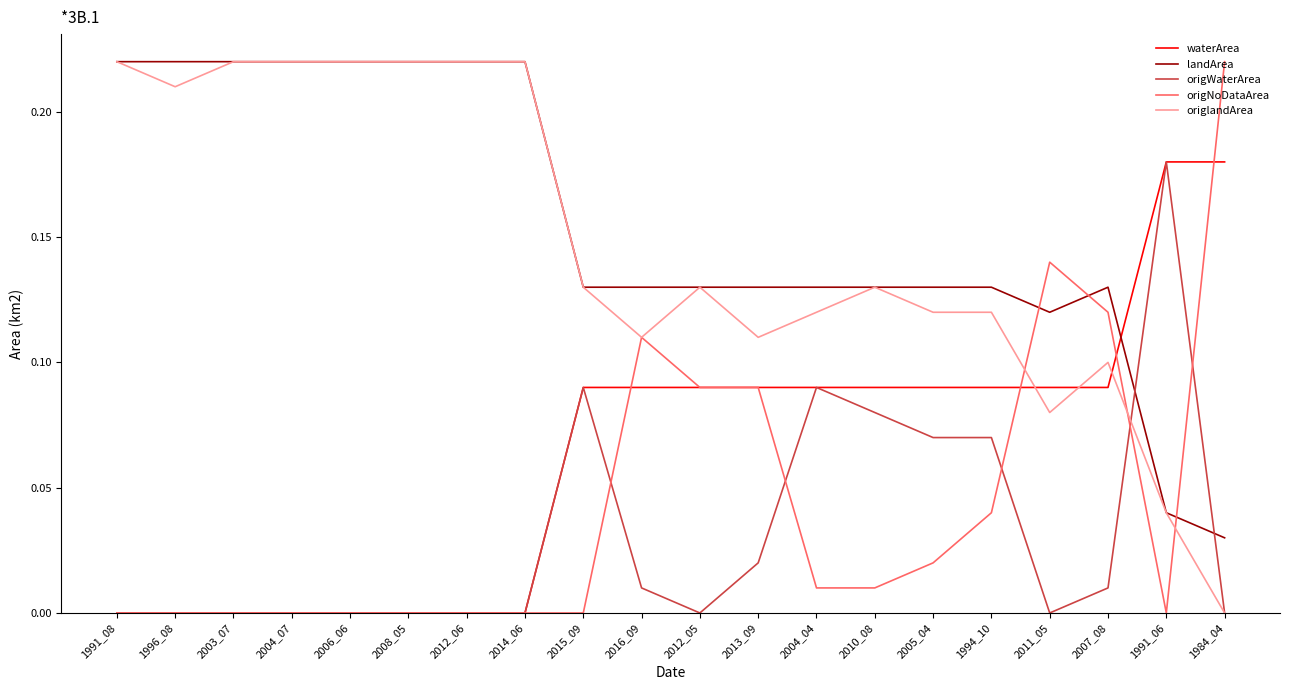

Does the chart display data point markers on the line(s)?

No